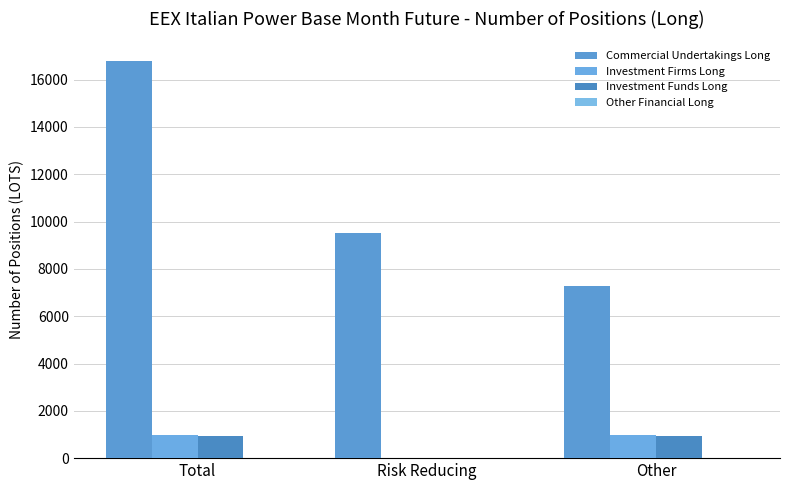

Reading left to right, transcribe all the data shown in this chart.

Commercial Undertakings Long: 16779.0	9500.9	7278.1
Investment Firms Long: 994.0	0.0	994.0
Investment Funds Long: 918.0	0.0	918.0
Other Financial Long: 0.0	0.0	0.0